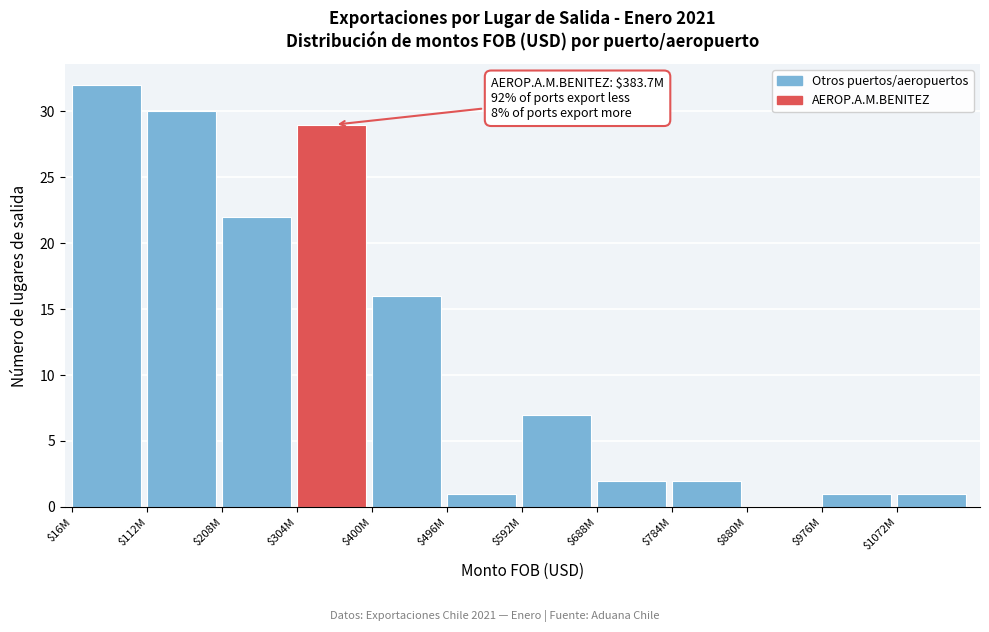

What is the sum of all values?

143